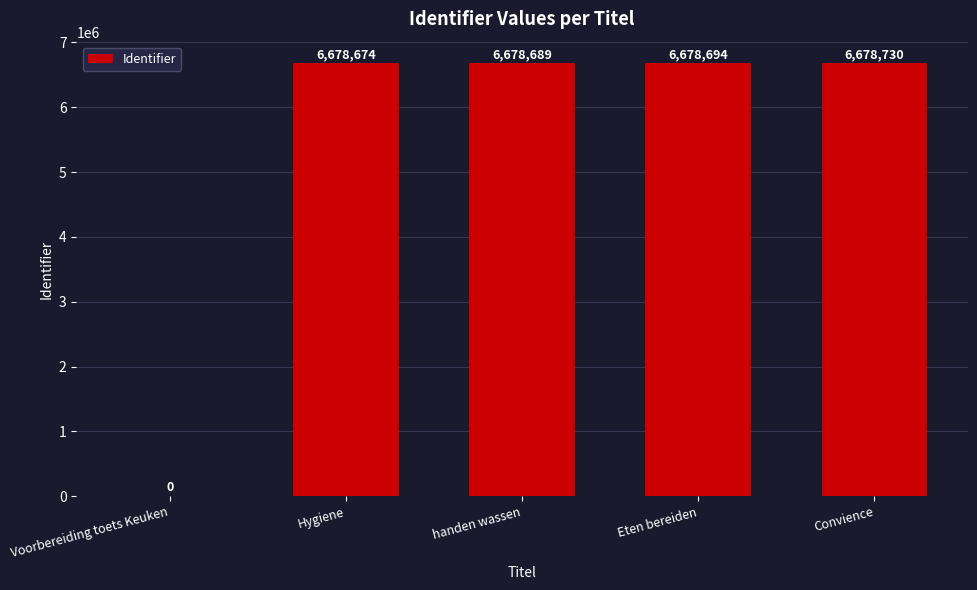

What is the sum of the values at handen wassen and Voorbereiding toets Keuken?

6678689